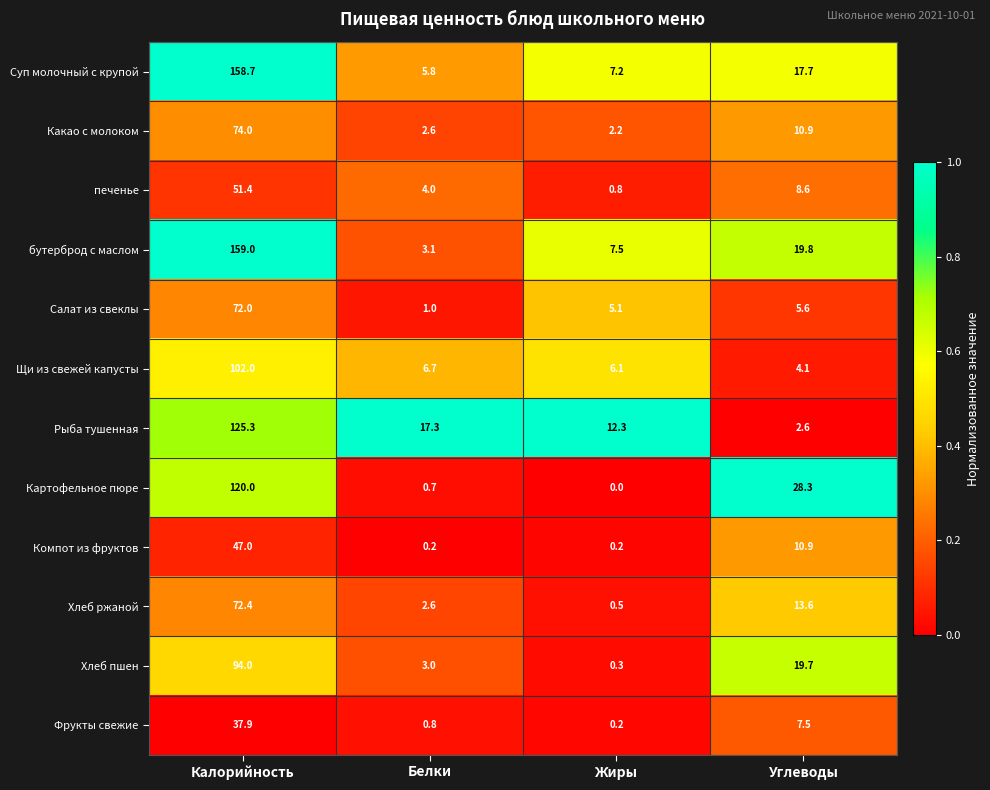

List the labels in order of Картофельное пюре value, smallest first.

Жиры, Белки, Углеводы, Калорийность